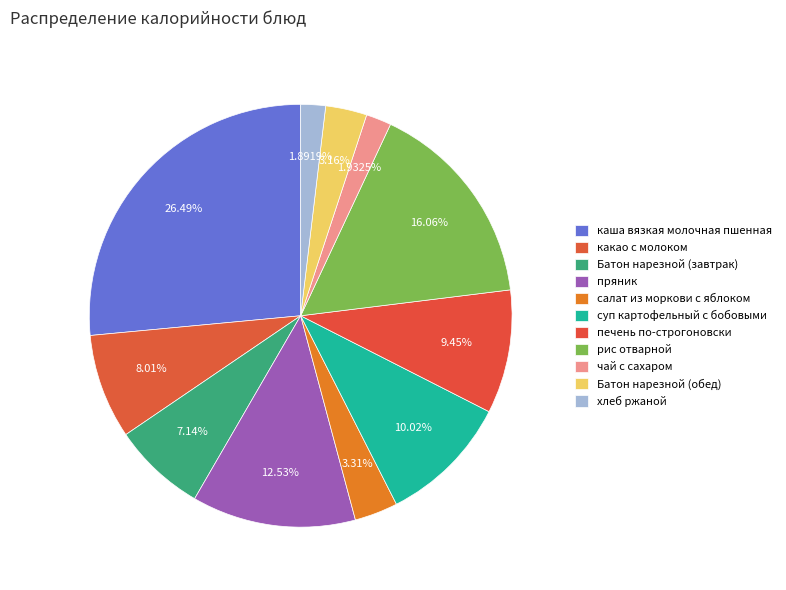

Which category has the biggest portion of the pie?

каша вязкая молочная пшенная